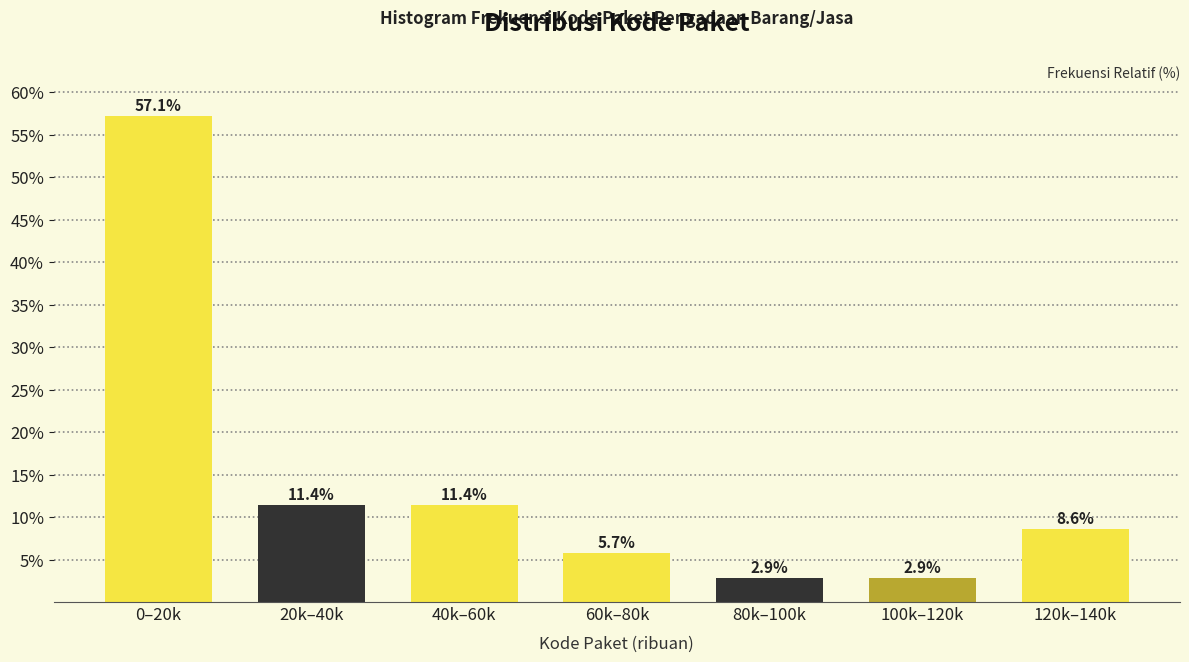

Reading left to right, extract all data points from this chart.

0–20k=57.1	20k–40k=11.4	40k–60k=11.4	60k–80k=5.7	80k–100k=2.9	100k–120k=2.9	120k–140k=8.6